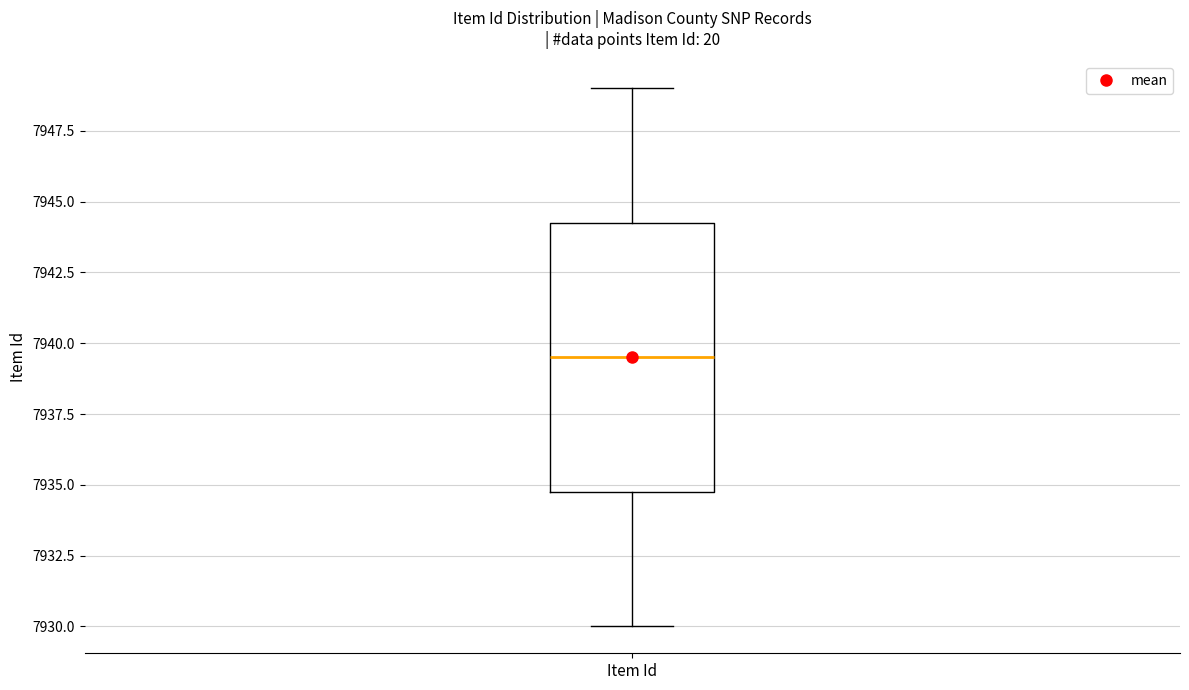

Transcribe this box plot: give where the median line is, the range the box spans, and where the two whiskers end, as read against the y-axis. The values are not printed on the chart, so give them approximately, as read against the axis.

median 7939.5, box 7935.0 to 7944.5, whiskers 7930.0 to 7949.0